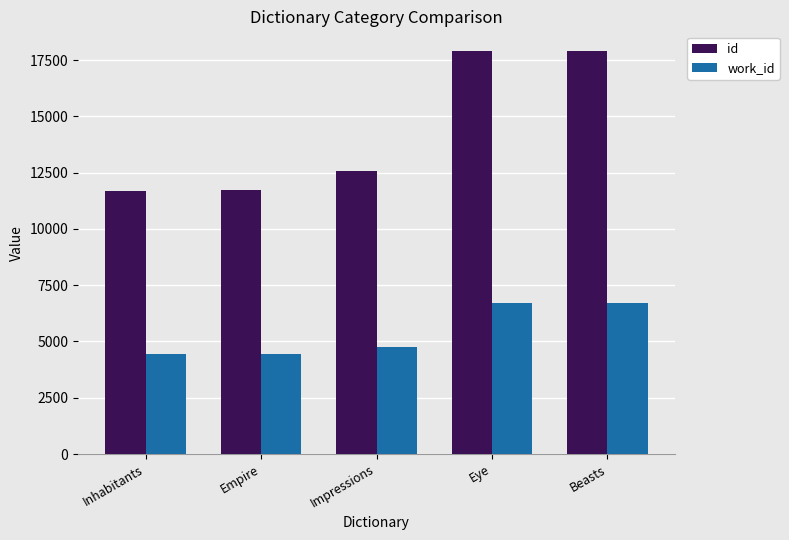

List the series in order of their peak value, highest first.

id, work_id